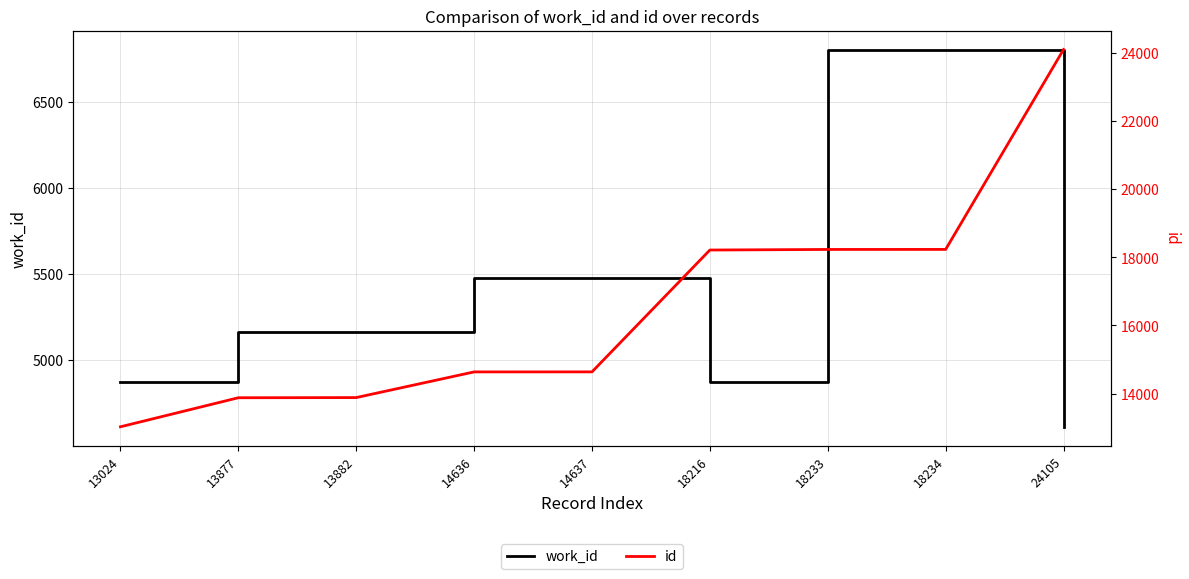

What is the highest value of the work_id series?

6805